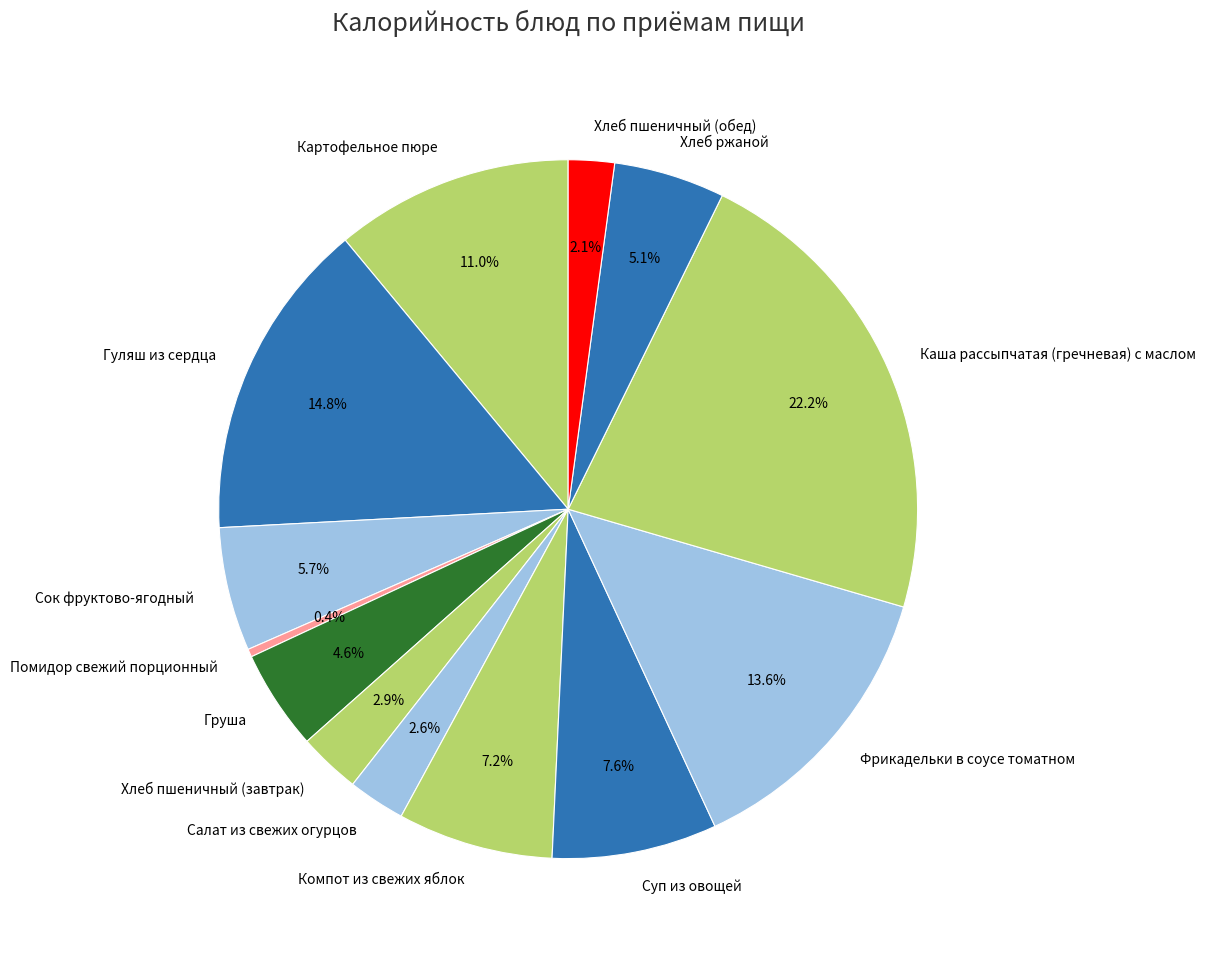

Which slice is the largest?

Каша рассыпчатая (гречневая) с маслом